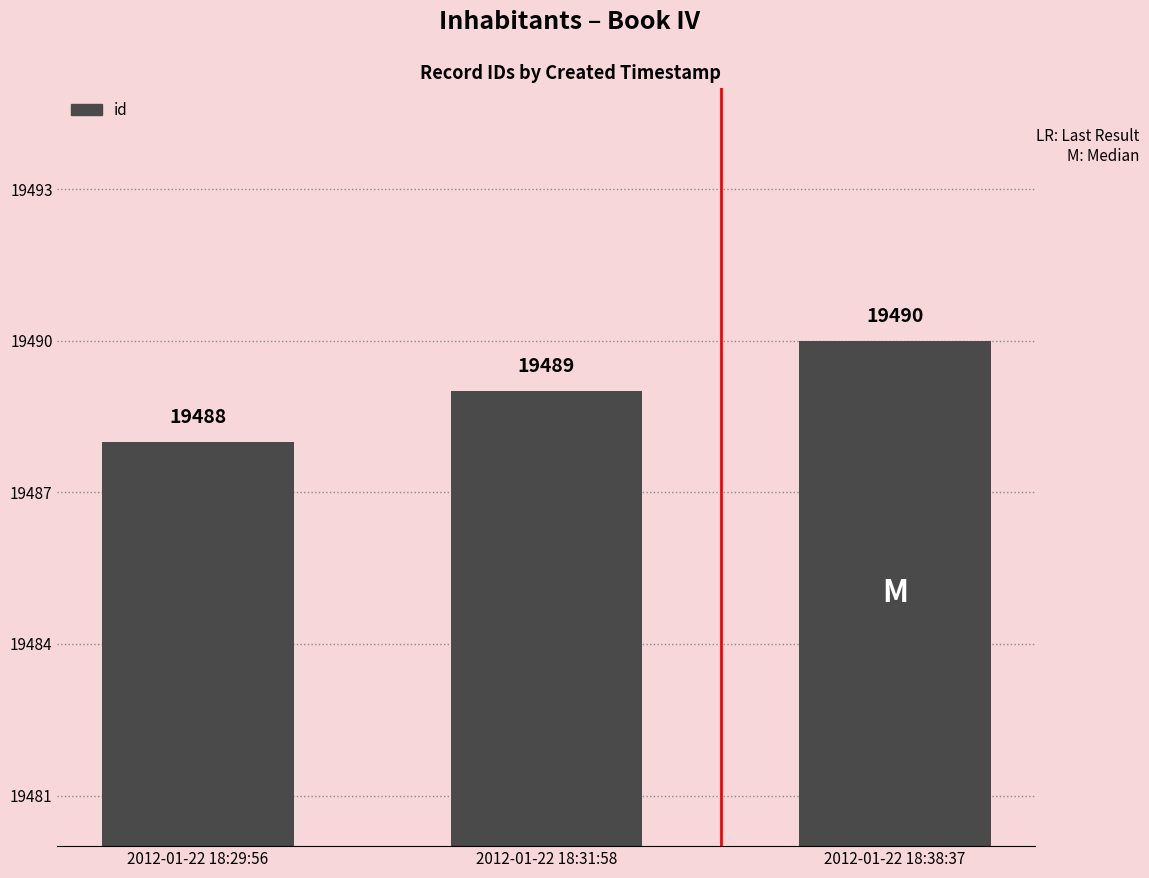

How many values are between 19488 and 19490?

3